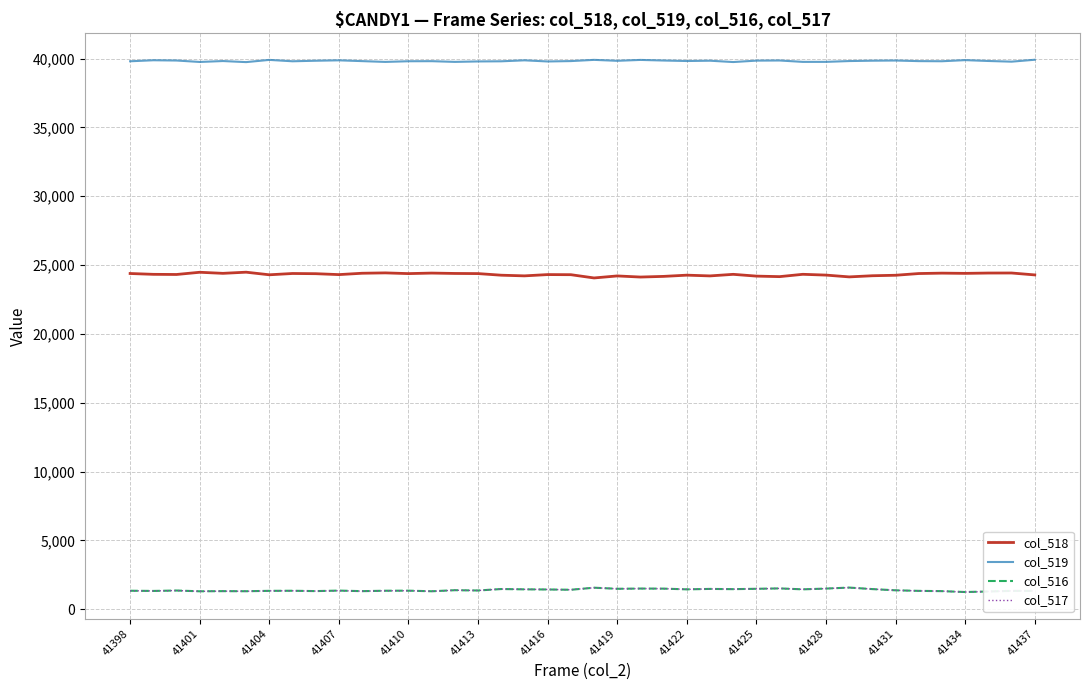

True or false: col_519 and col_516 intersect in this chart.

False